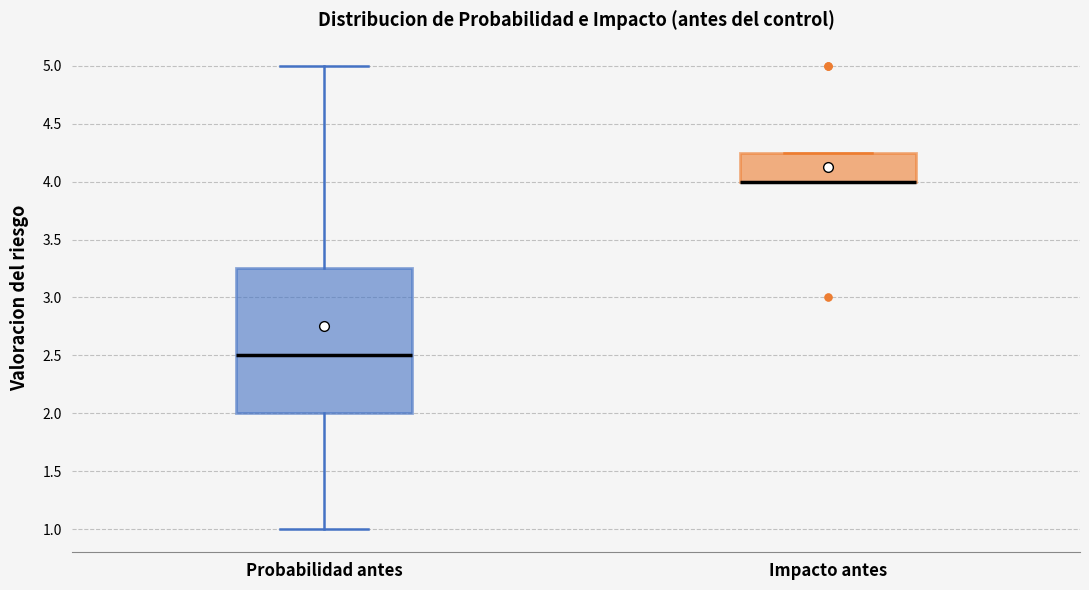

Reading left to right, read every box against the y-axis: the position of its median line, the range the box covers, and the ends of its whiskers. The values are not printed on the chart, so give them approximately, as read against the axis.

Probabilidad antes: median 2.50, box 2.00 to 3.25, whiskers 1.00 to 5.00
Impacto antes: median 4.00 (drawn on the box's lower edge), box 4.00 to 4.25, whiskers 4.00 to 4.25